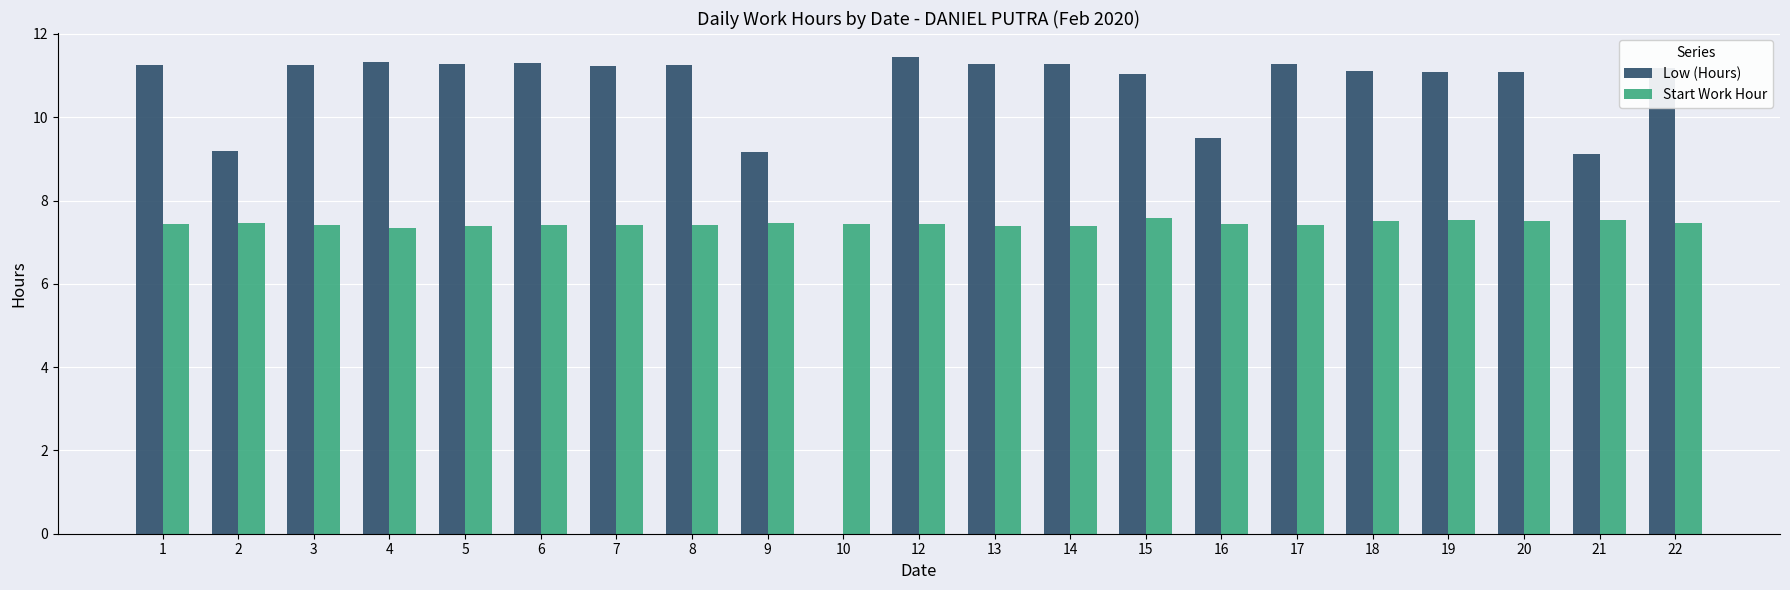

True or false: Start Work Hour has a value of 7.5 at 2.

True